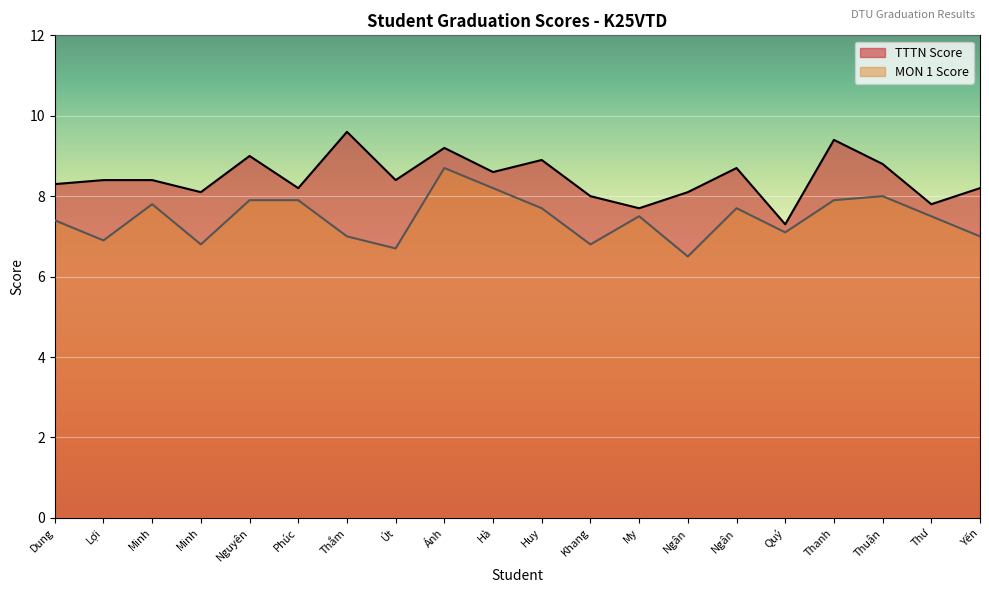

Rank the series at Phúc from lowest to highest value.

MON 1 Score, TTTN Score